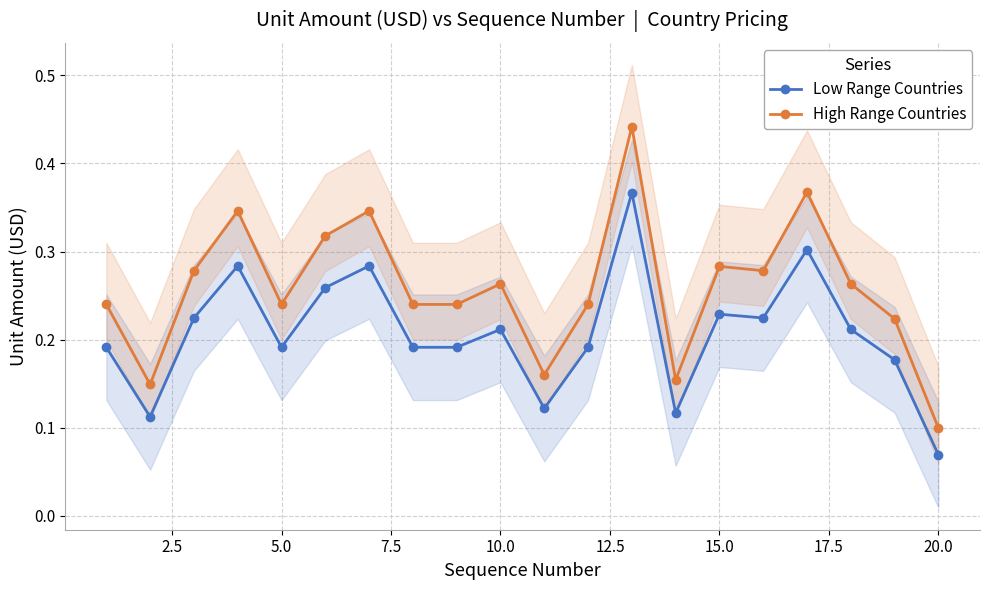

Count the High Range Countries values in the range 0 to 1.

20